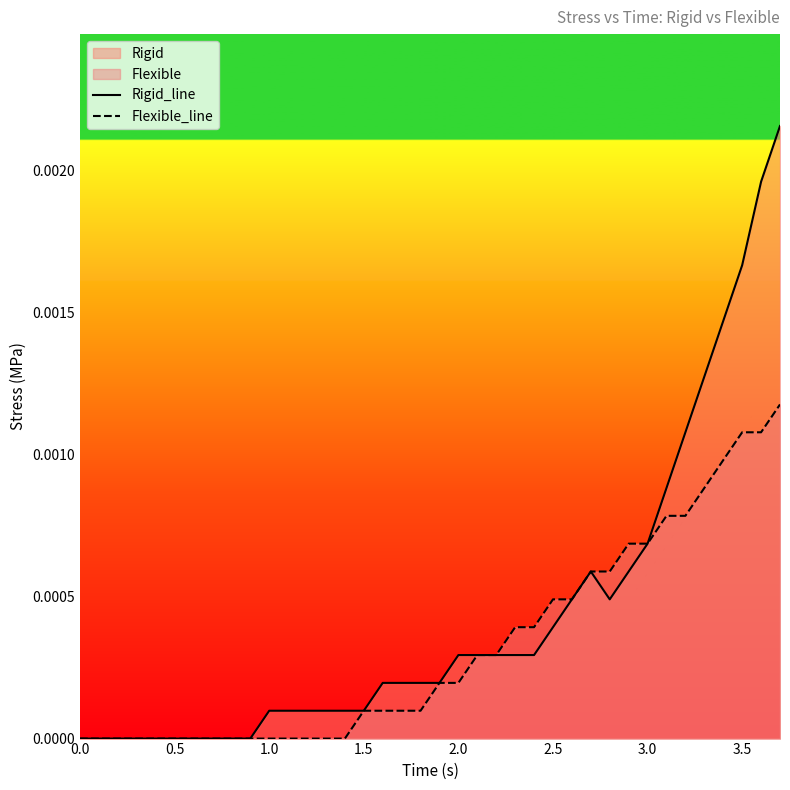

Between 25 and 31, which is larger?

31